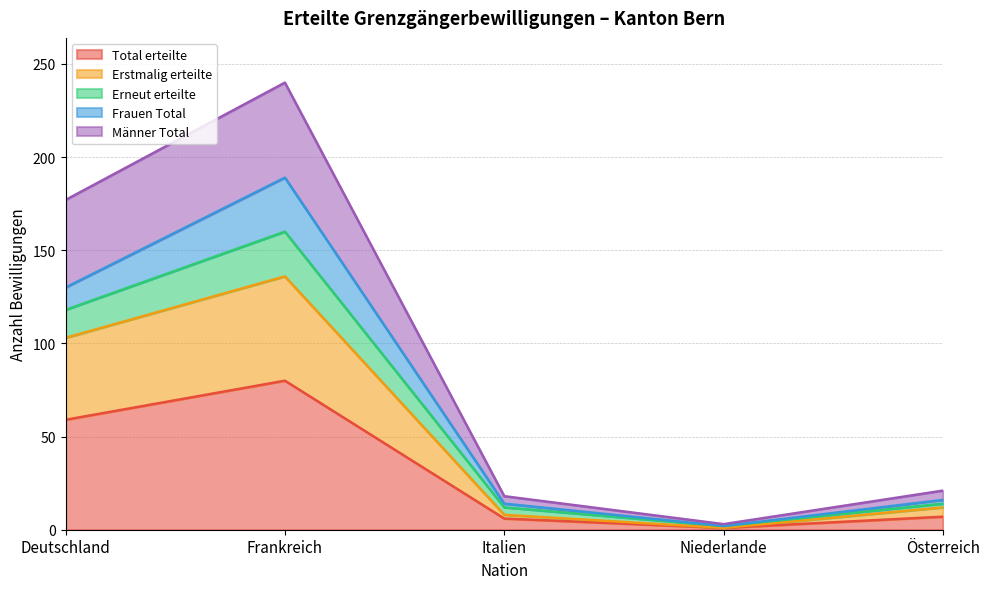

True or false: Total erteilte has a value of 80 at Frankreich.

True